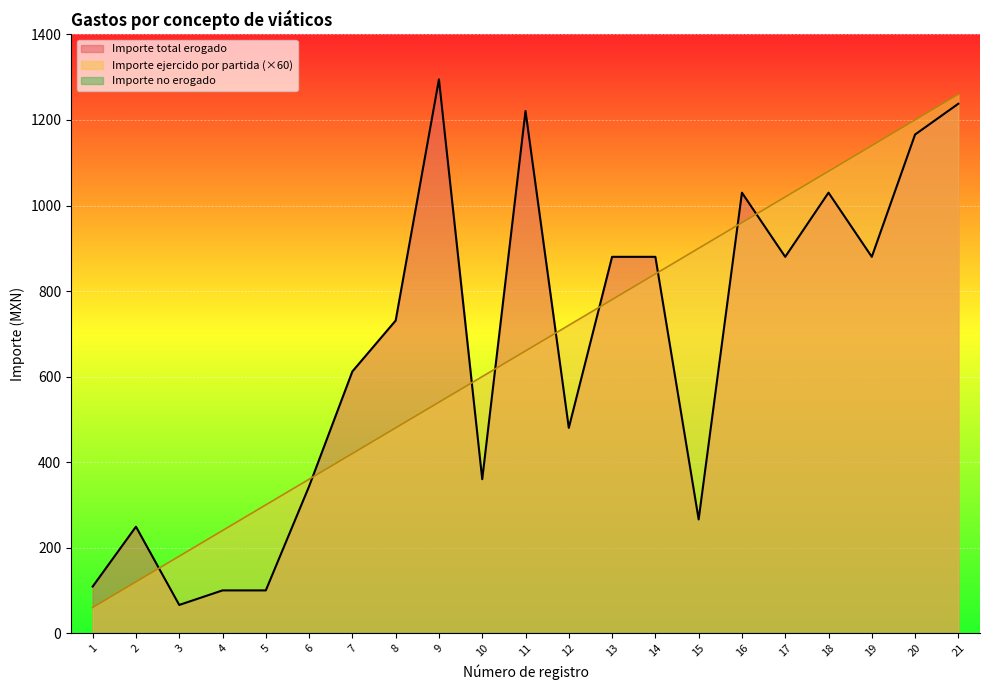

Is the value of Importe total erogado at 3 greater than the value of Importe ejercido por partida at 19?

No